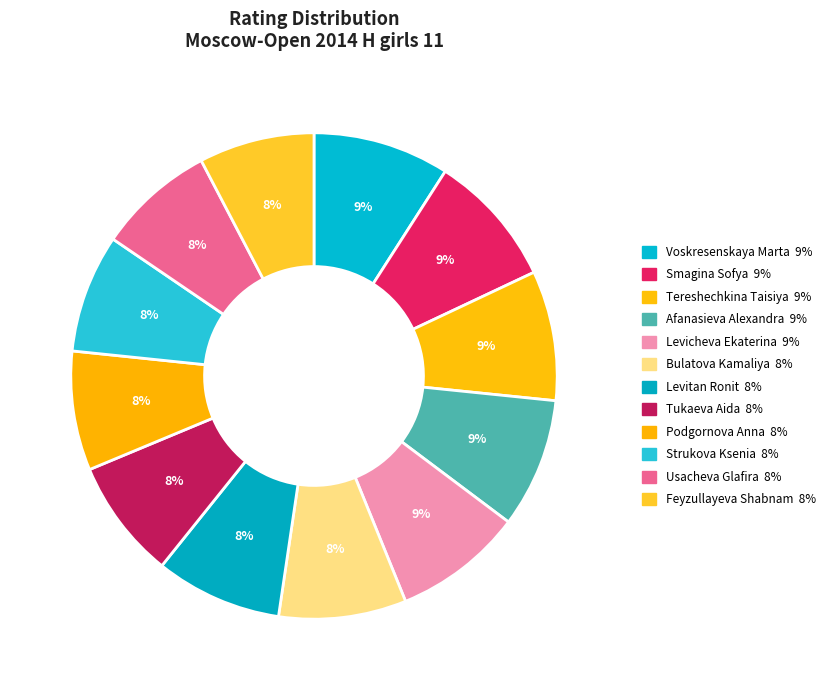

What percentage is NOT represented by Usacheva Glafira?

92.2%